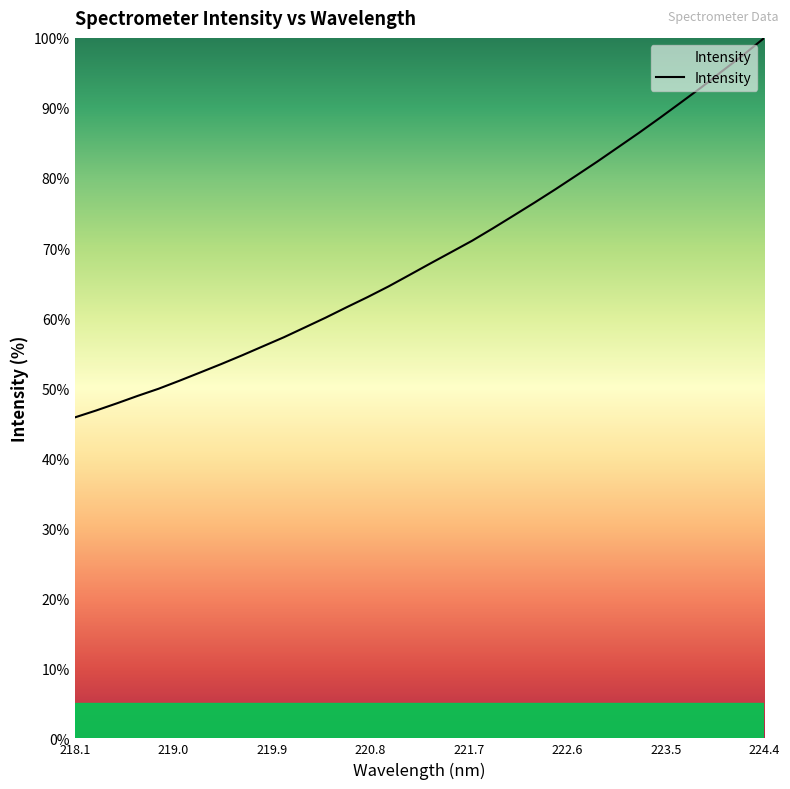

What is the difference between the maximum and minimum values?

54.2